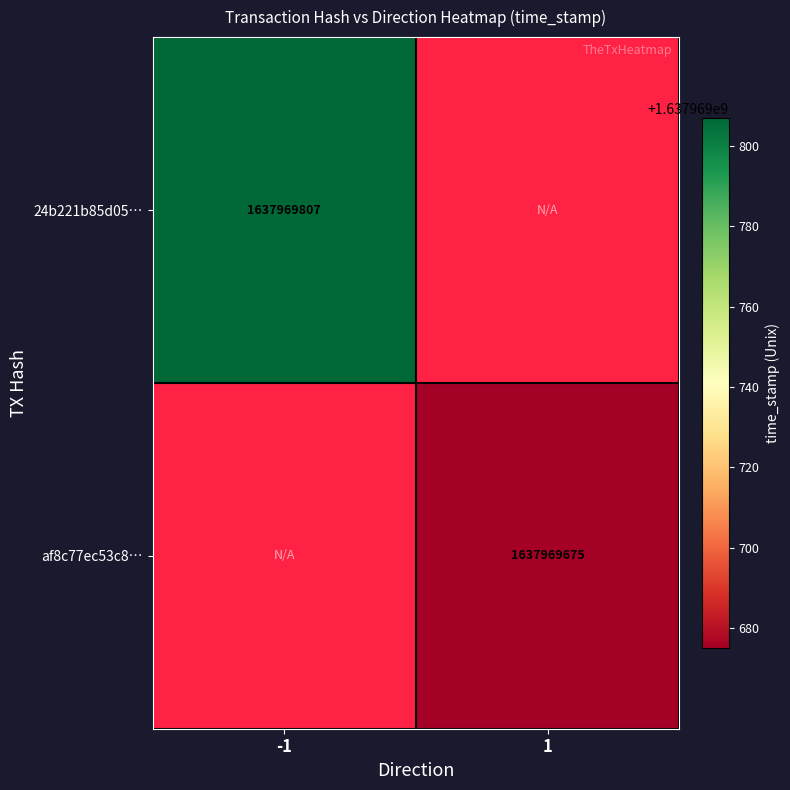

List the series in order of their peak value, lowest first.

af8c77ec53c8cbbd27f2301f28de2077ce5e473, 24b221b85d0557f104234158befc3f3c7ecf1bd